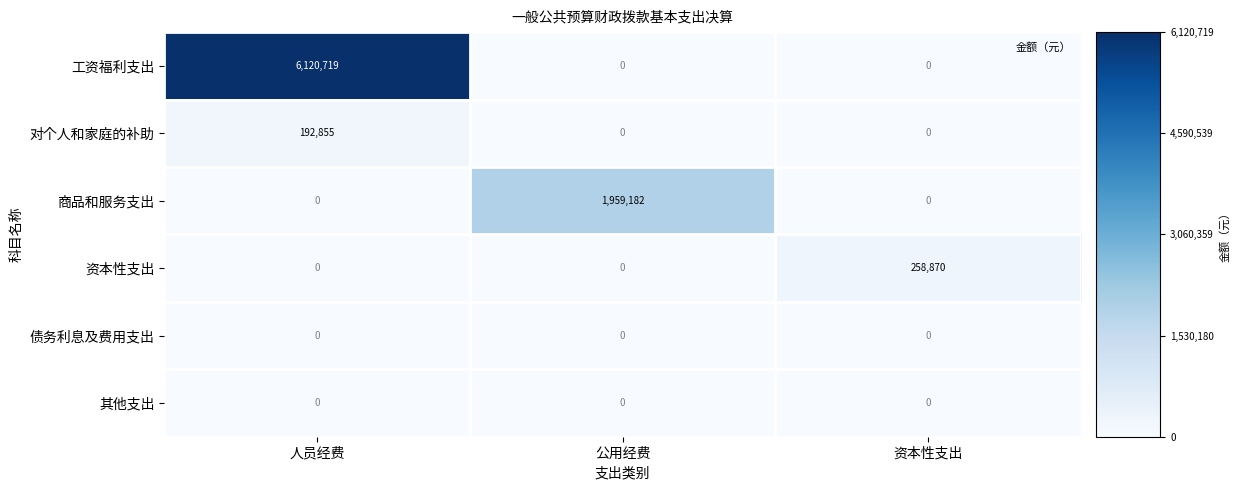

Reading right to left, what are all the values shown in this chart?

工资福利支出: 0	0	6120719
对个人和家庭的补助: 0	0	192855
商品和服务支出: 0	1959182	0
资本性支出: 258870	0	0
债务利息及费用支出: 0	0	0
其他支出: 0	0	0